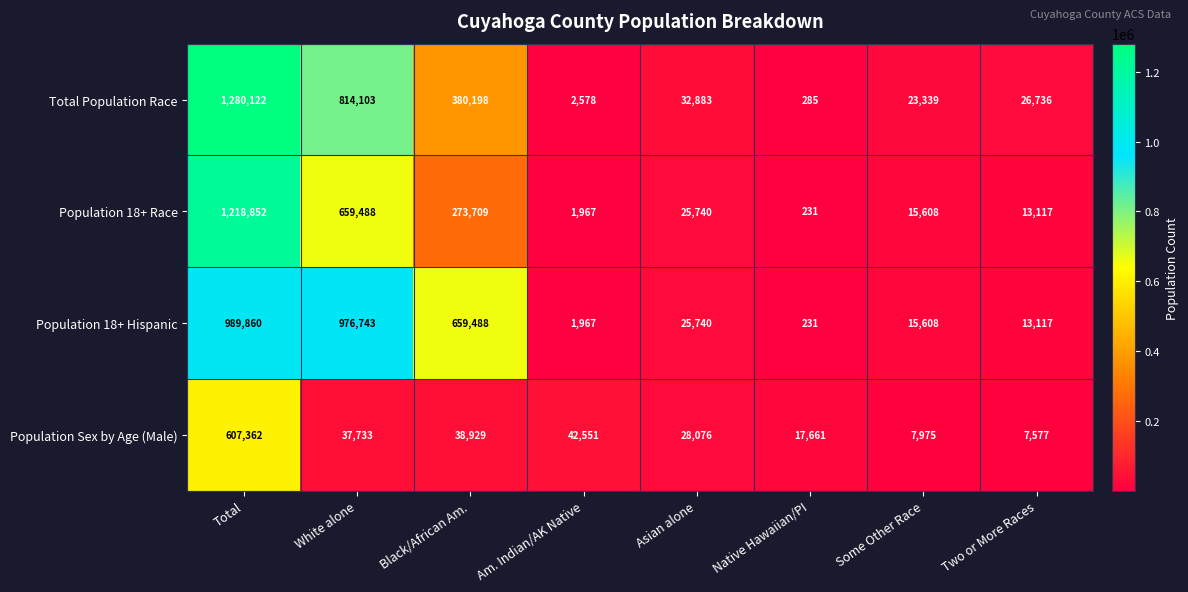

What is the minimum value shown in the chart?

231